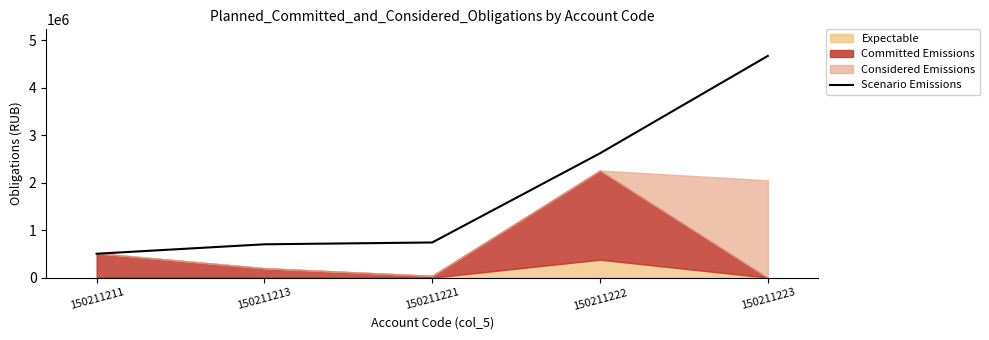

What is the sum of all values?

9235748.4